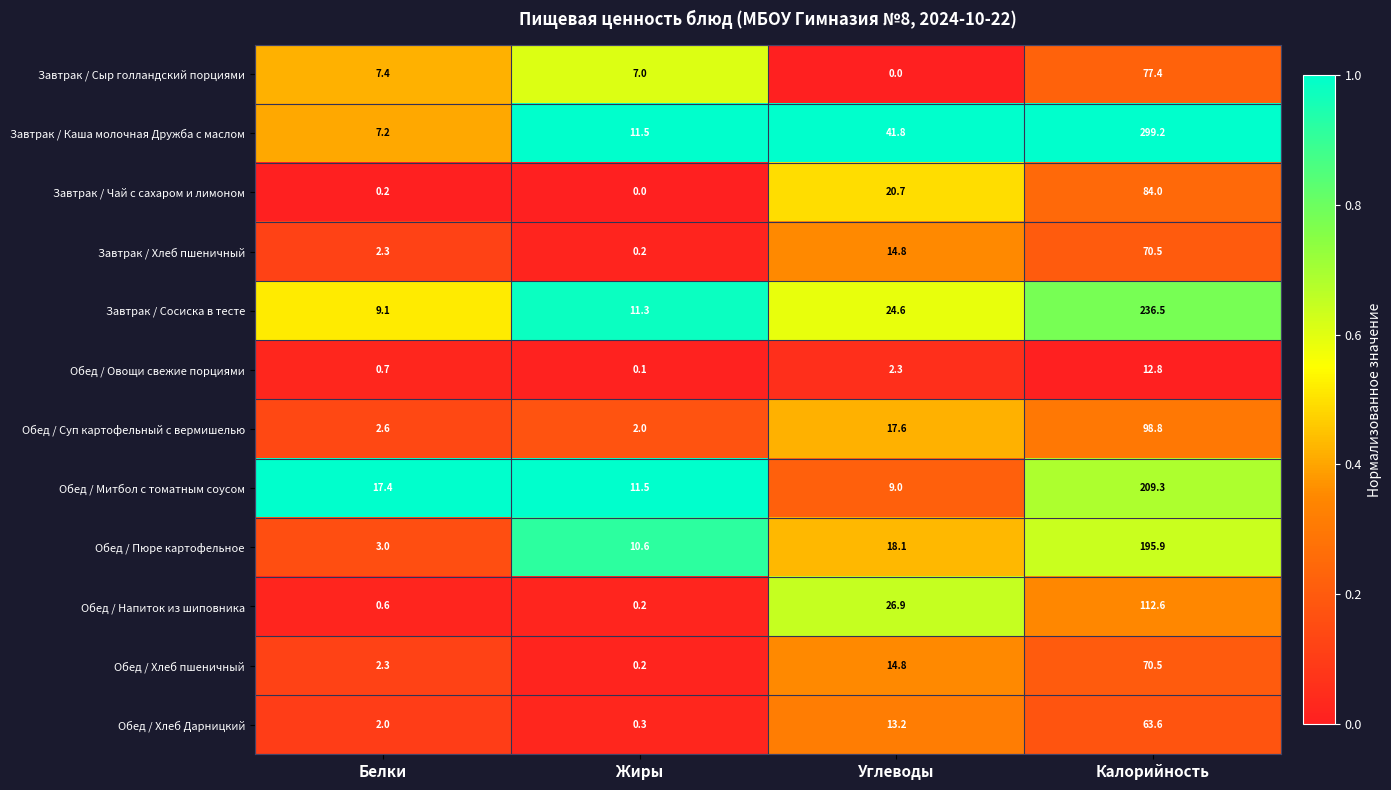

Rank the categories by Обед / Суп картофельный с вермишелью value from highest to lowest.

Калорийность, Углеводы, Белки, Жиры